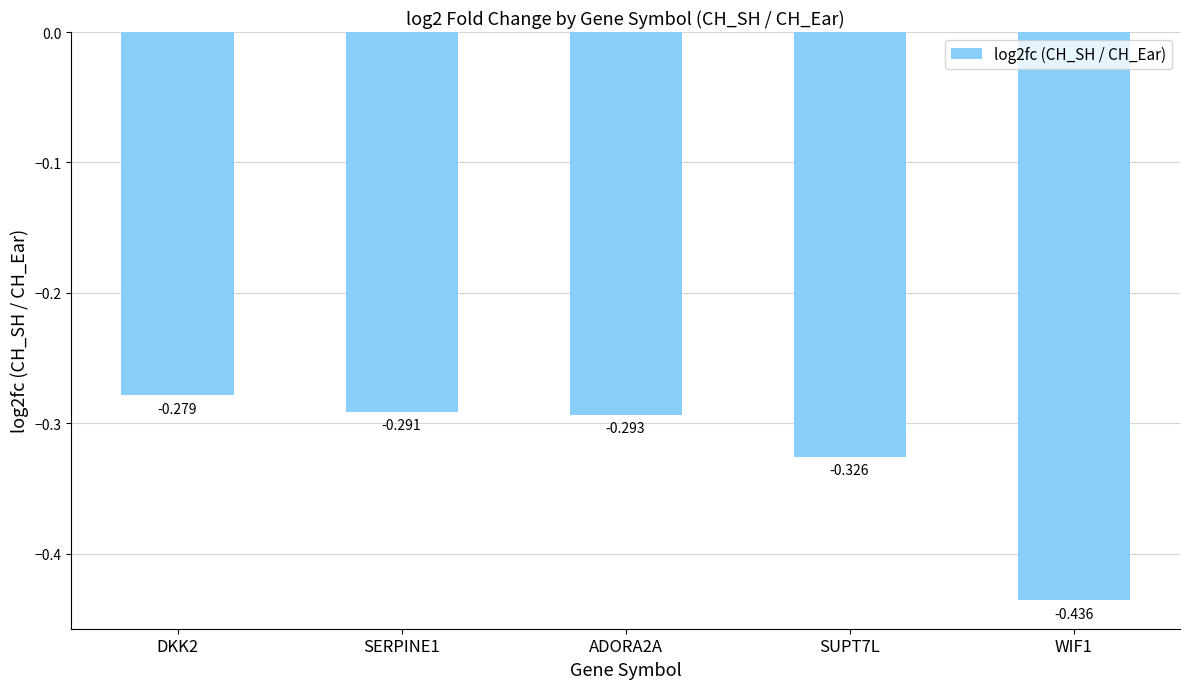

What position from the left is SERPINE1?

2